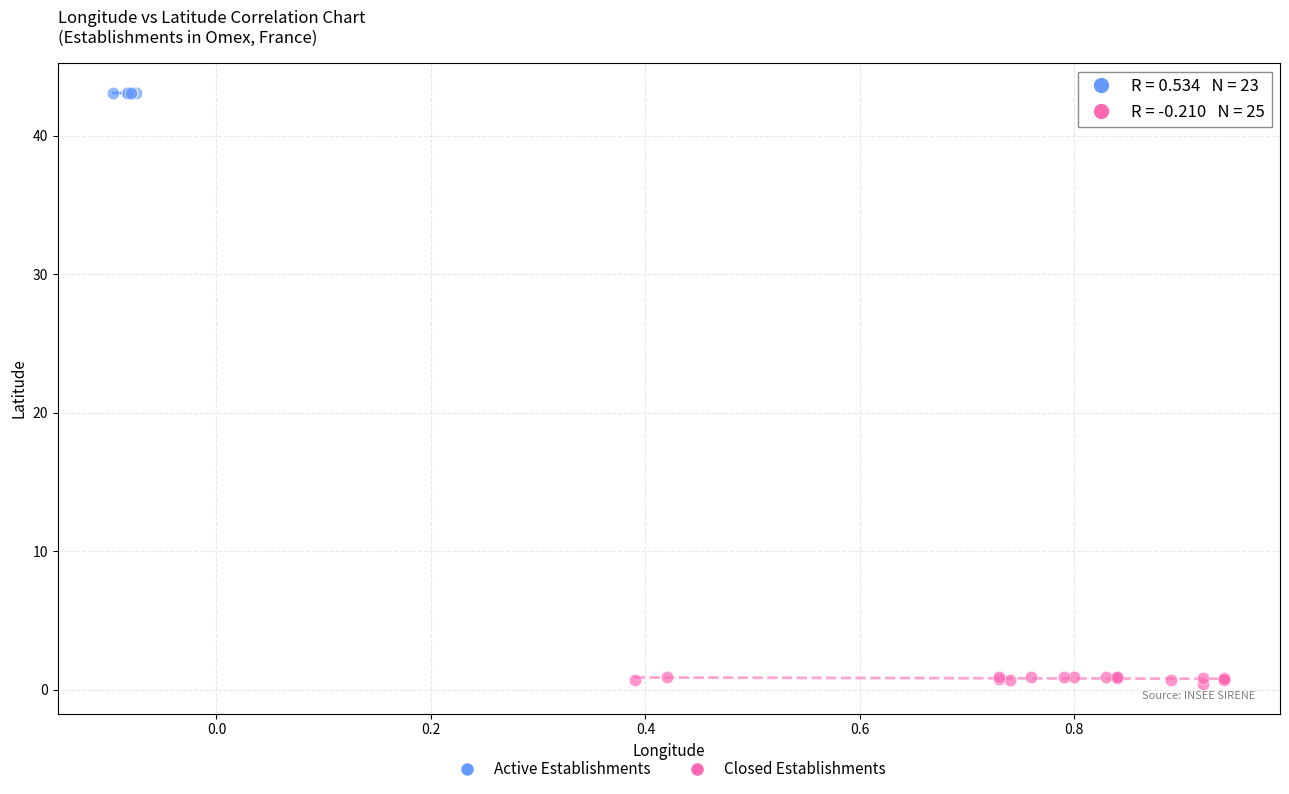

Which series has the widest spread of Y values?

Closed Establishments